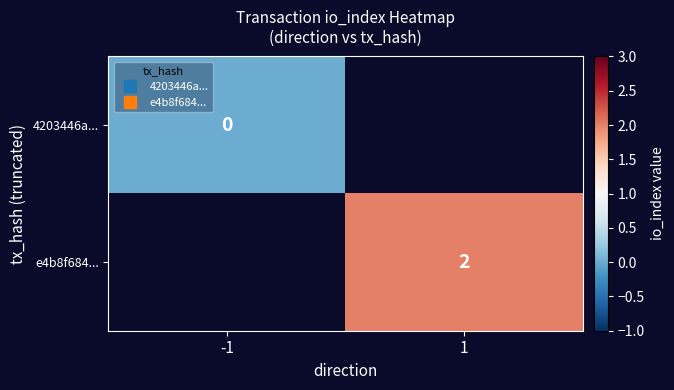

Between 1 and -1, which is larger?

-1